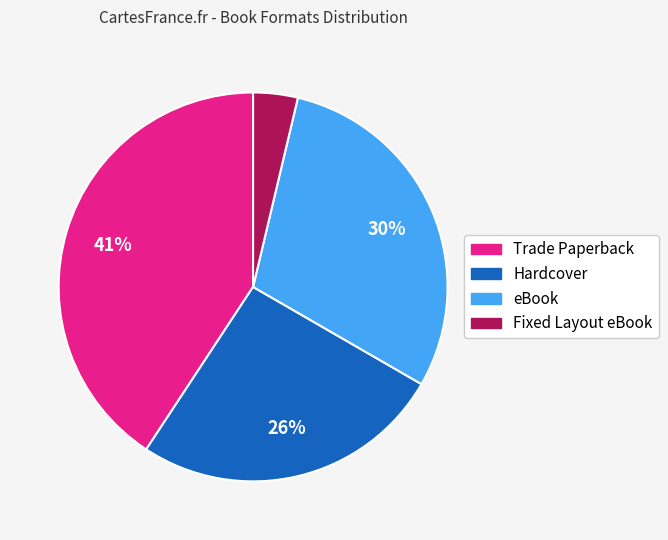

To the nearest percent, what portion does Fixed Layout eBook represent?

4%